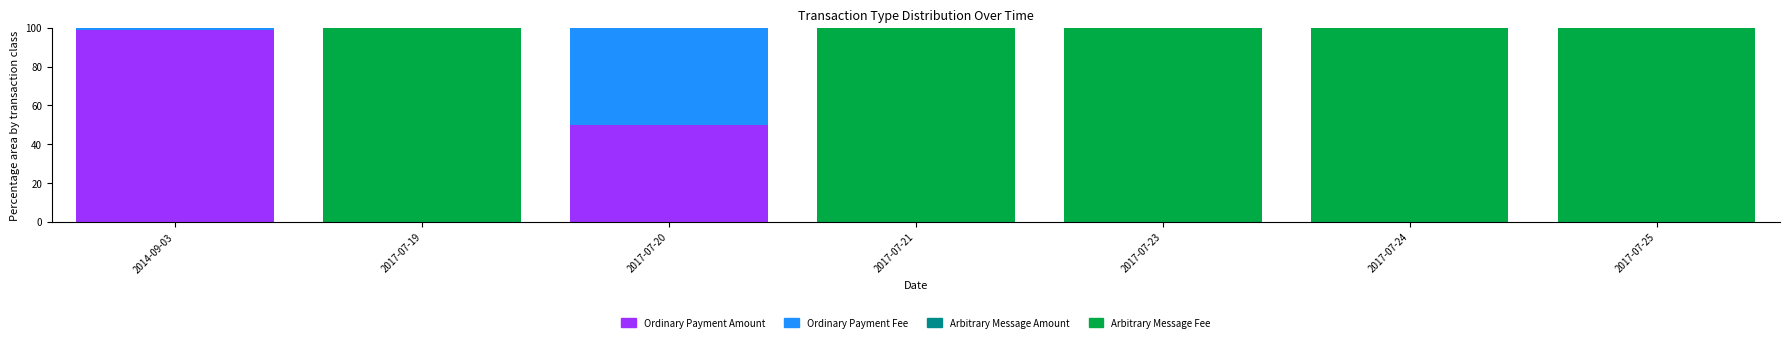

Reading right to left, transcribe the values for Ordinary Payment Amount.

2017-07-25=0.0	2017-07-24=0.0	2017-07-23=0.0	2017-07-21=0.0	2017-07-20=50.0	2017-07-19=0.0	2014-09-03=99.0